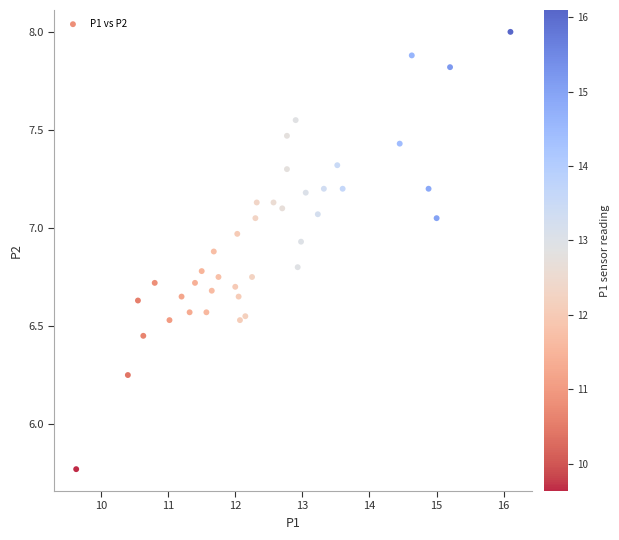

What is the range of Y values (max minus min)?

2.2